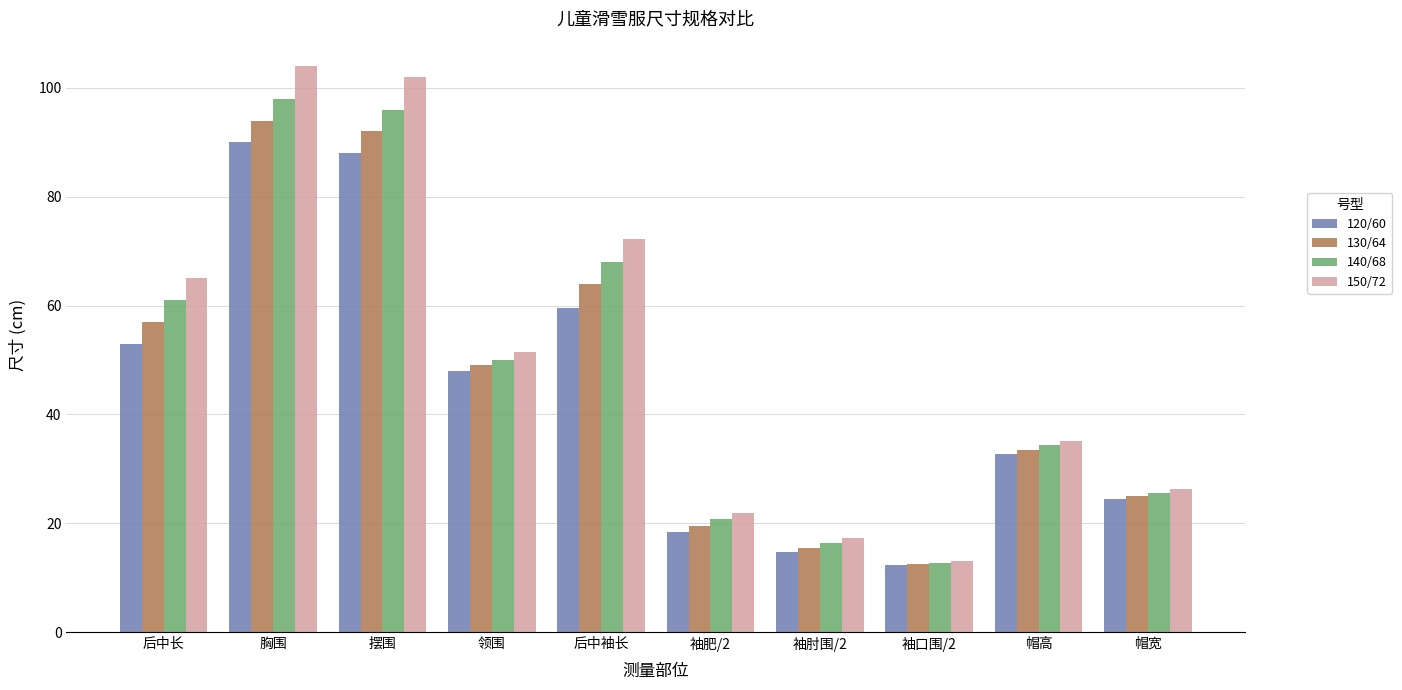

What is the spread (max minus min) of values at 袖口围/2?

0.8